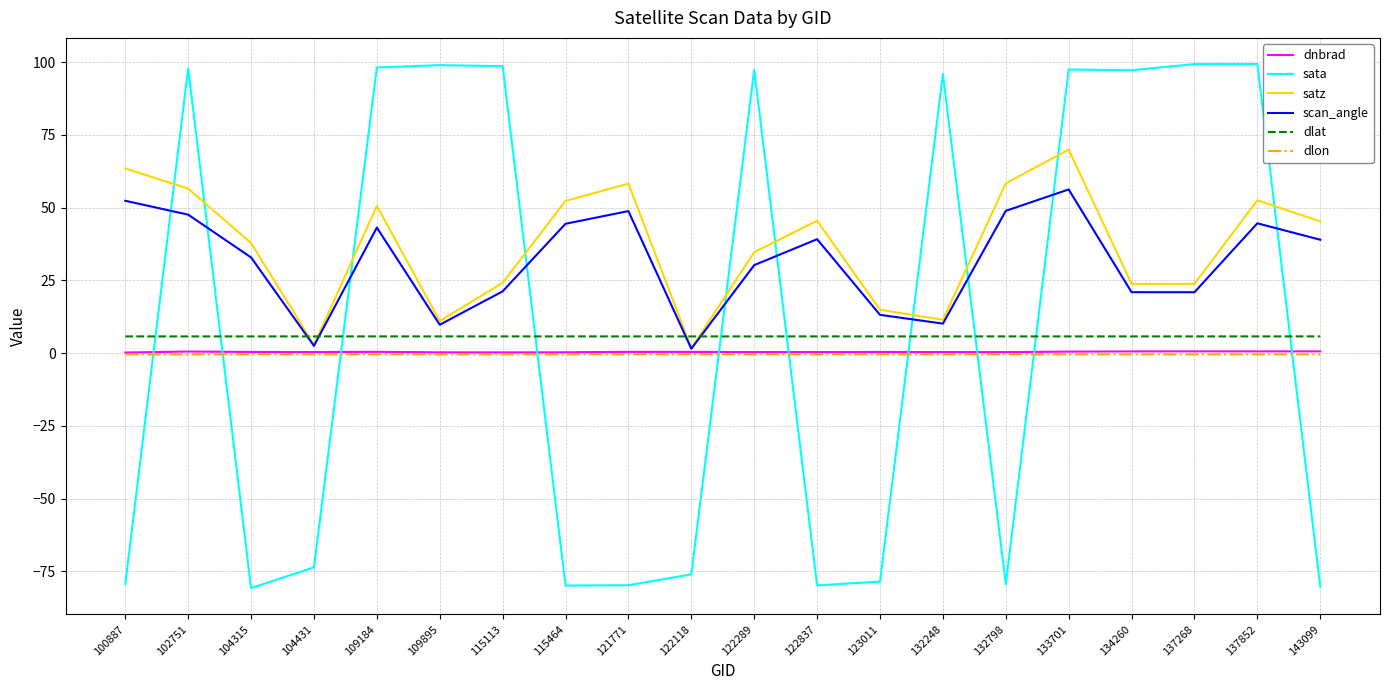

True or false: dlat and satz cross at least once.

True